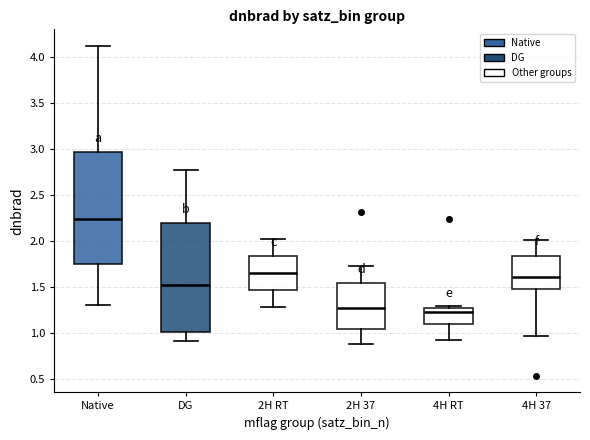

Reading left to right, read every box against the y-axis: the position of its median line, the range the box covers, and the ends of its whiskers. The values are not printed on the chart, so give them approximately, as read against the axis.

Native: median 2.25, box 1.75 to 2.95, whiskers 1.30 to 4.10
DG: median 1.50, box 1.00 to 2.20, whiskers 0.90 to 2.75
2H RT: median 1.65, box 1.45 to 1.85, whiskers 1.30 to 2.00
2H 37: median 1.25, box 1.05 to 1.55, whiskers 0.90 to 1.75
4H RT: median 1.20, box 1.10 to 1.25, whiskers 0.90 to 1.30
4H 37: median 1.60, box 1.50 to 1.85, whiskers 0.95 to 2.00